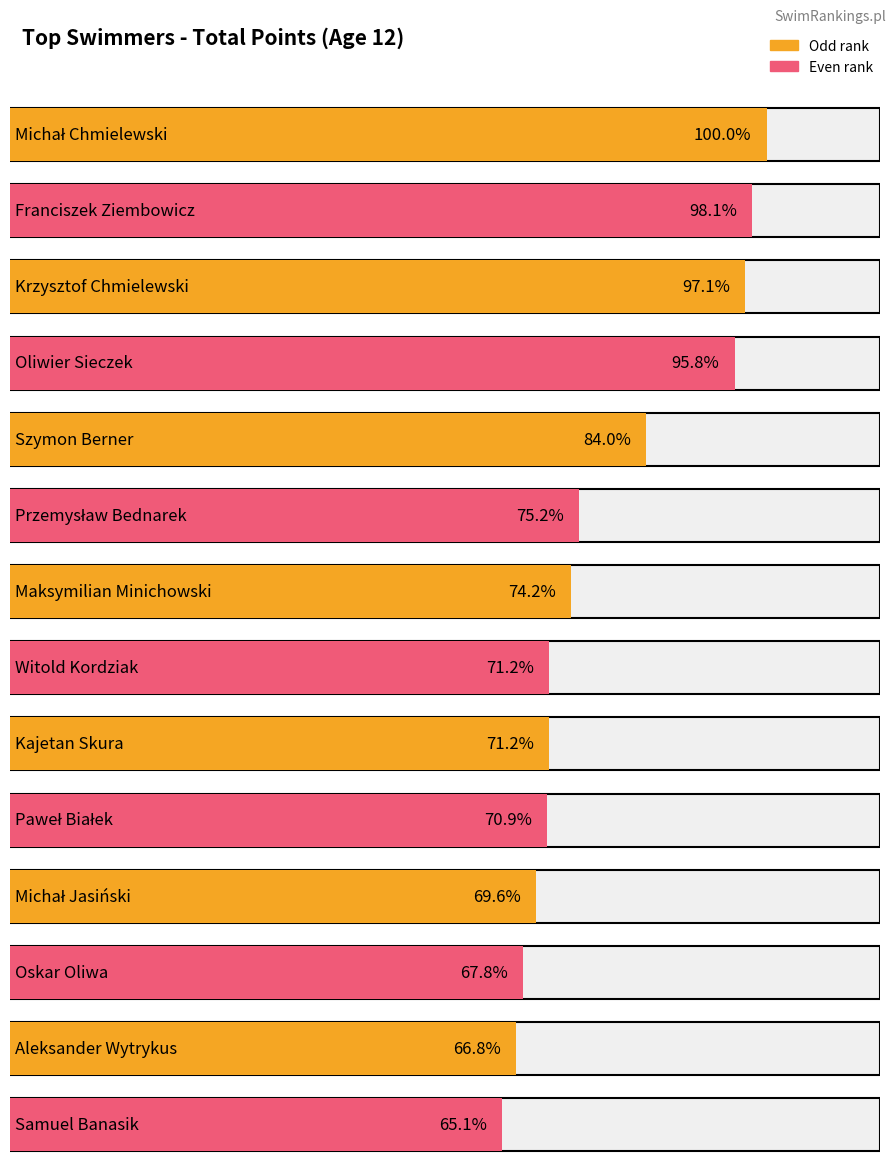

Reading left to right, extract all data points from this chart.

Michał Chmielewski=733	Franciszek Ziembowicz=719	Krzysztof Chmielewski=712	Oliwier Sieczek=702	Szymon Berner=616	Przemysław Bednarek=551	Maksymilian Minichowski=544	Witold Kordziak=522	Kajetan Skura=522	Paweł Białek=520	Michał Jasiński=510	Oskar Oliwa=497	Aleksander Wytrykus=490	Samuel Banasik=477